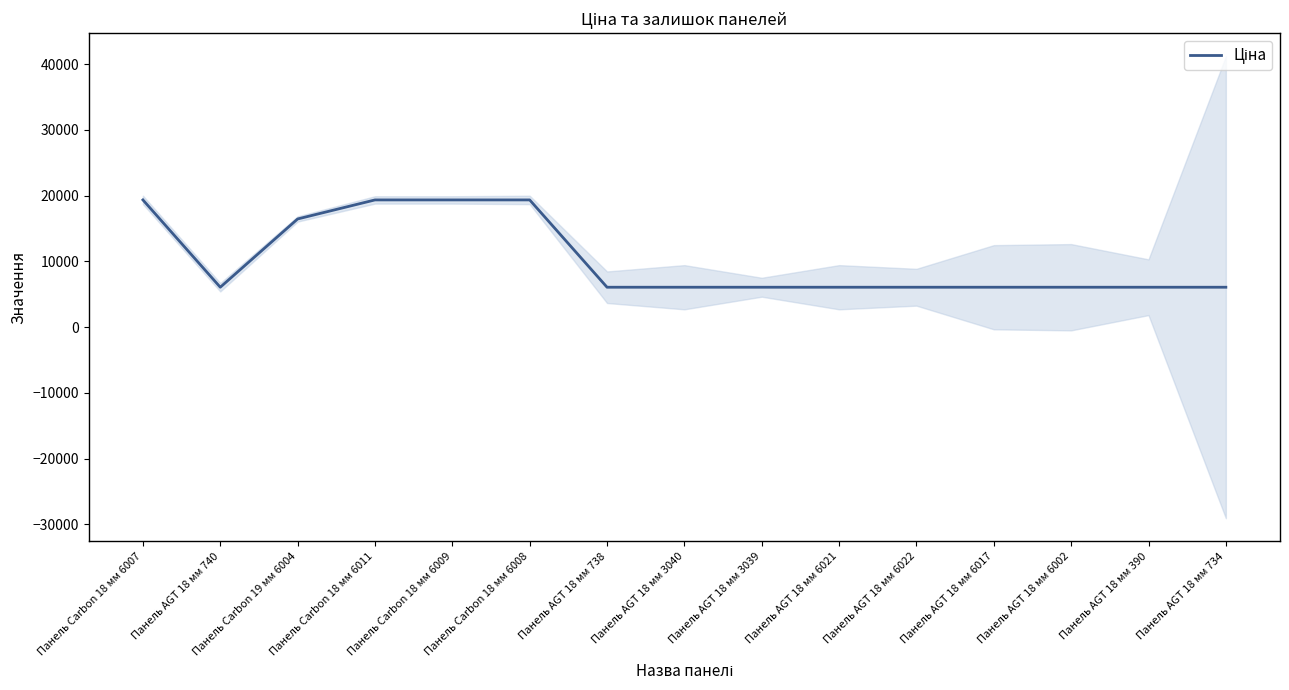

How many lines are shown in the chart?

1